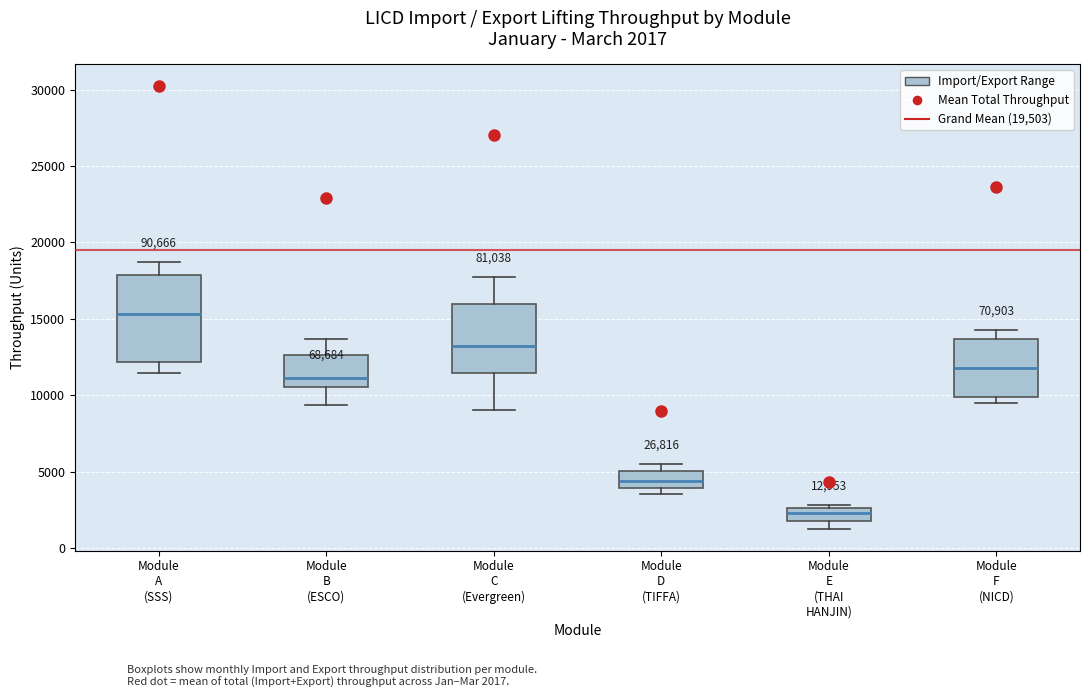

Which box is the tallest, from its lower edge to its upper edge?

Module A (SSS)